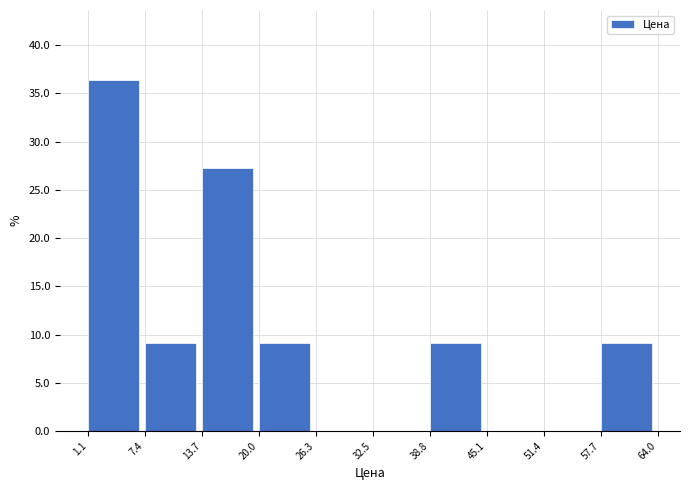

Reading left to right, transcribe this chart: for each bar, give the range it covers on the x-axis and its height. The values are not printed on the chart, so give them approximately, as read against the axis.

1.1 to 7.4: 36.5
7.4 to 13.7: 9.0
13.7 to 20.0: 27.5
20.0 to 26.3: 9.0
26.3 to 32.5: 0
32.5 to 38.8: 0
38.8 to 45.1: 9.0
45.1 to 51.4: 0
51.4 to 57.7: 0
57.7 to 64.0: 9.0